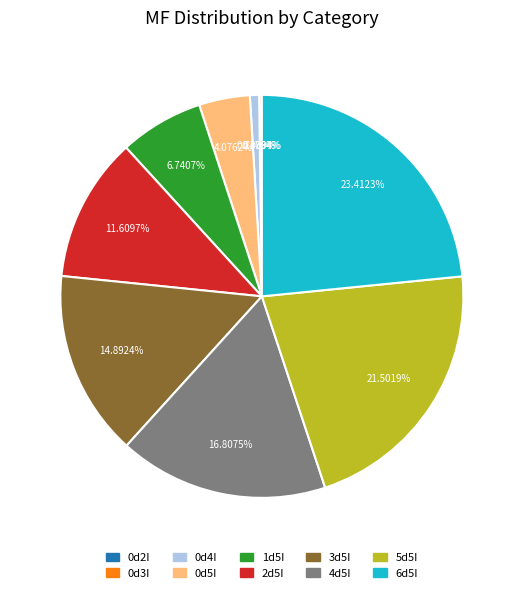

Does any single category account for the majority?

No